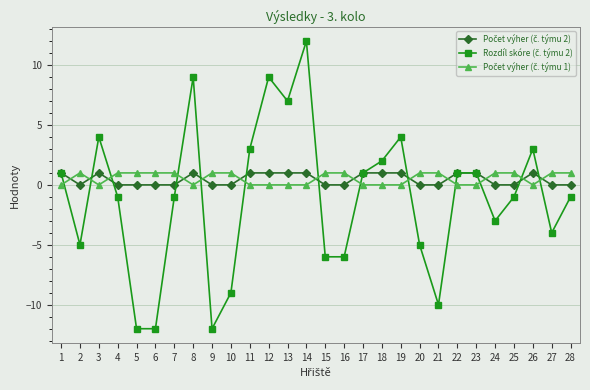

What is the spread (max minus min) of values at 23?

1